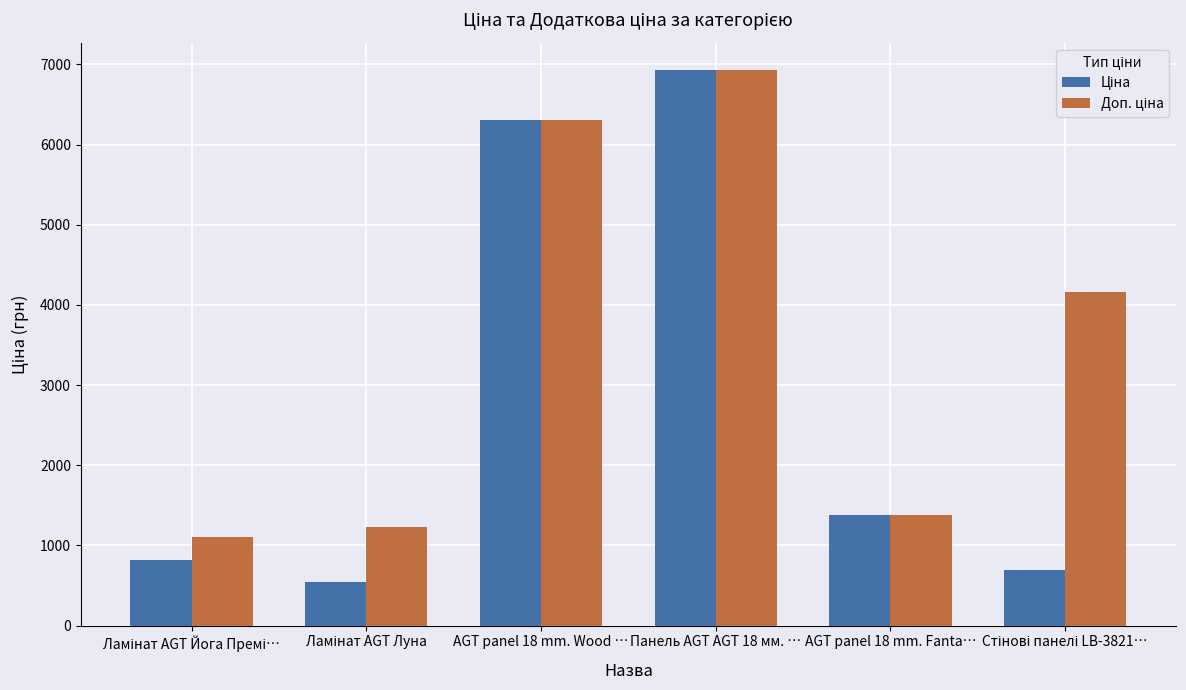

At how many categories does at least one series exceed 2027?

3